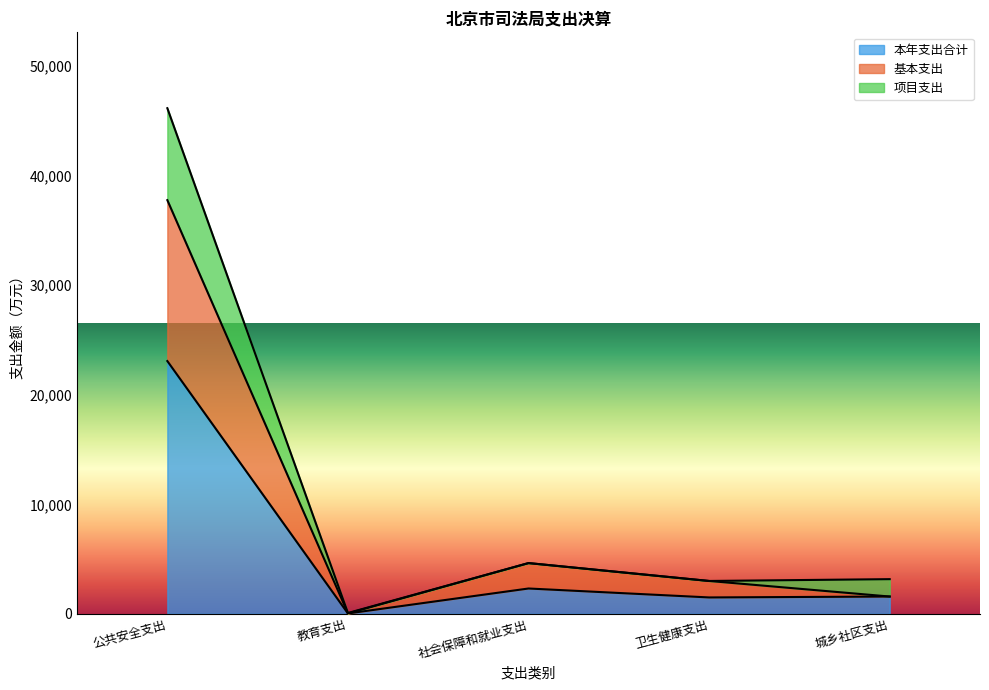

At which category is the sum across all series the highest?

公共安全支出